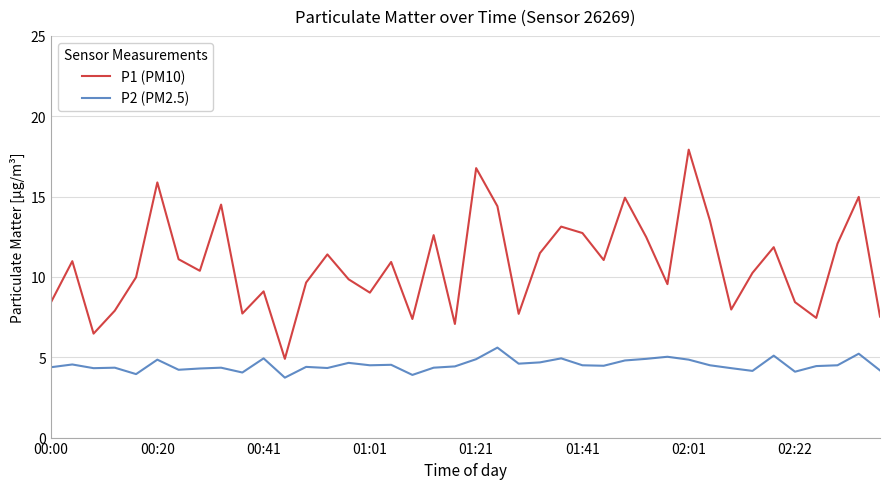

Rank the series by their maximum value, from highest to lowest.

P1 (PM10), P2 (PM2.5)